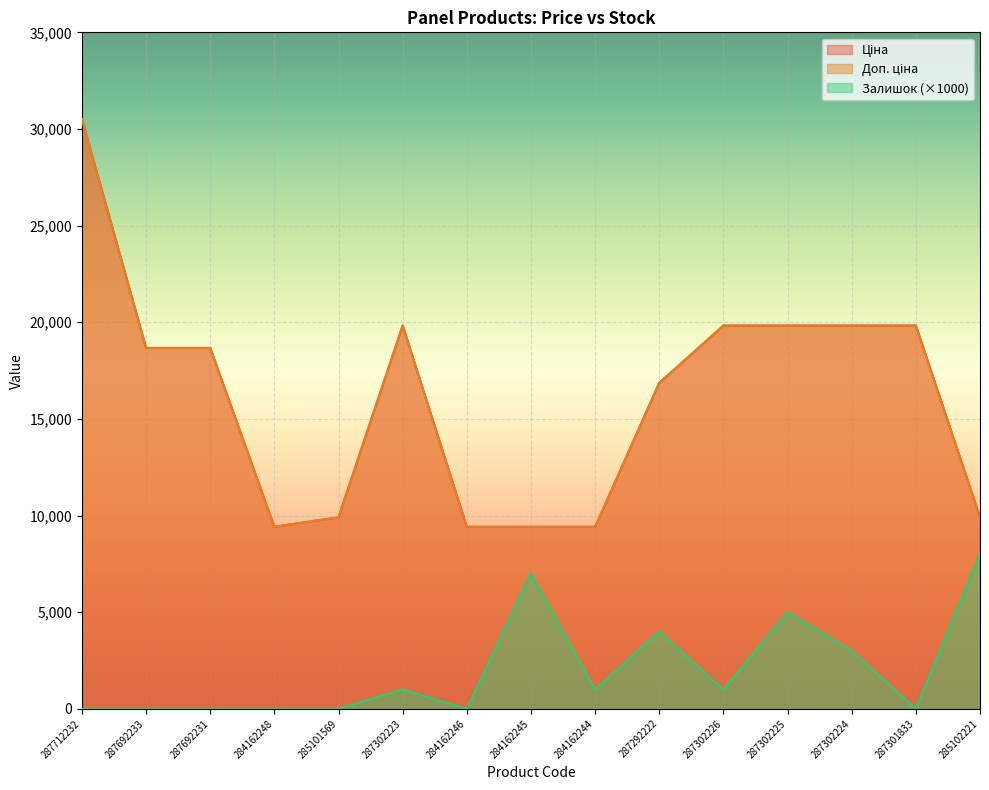

True or false: Доп. ціна has more than 1 points higher than both neighbors.

False